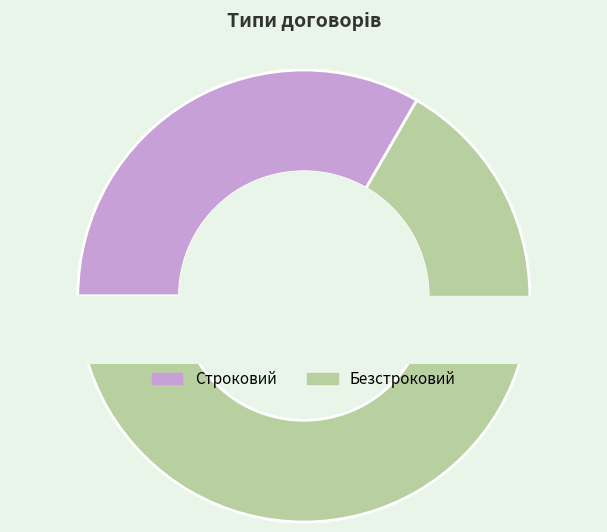

Which slice is the largest?

Безстроковий